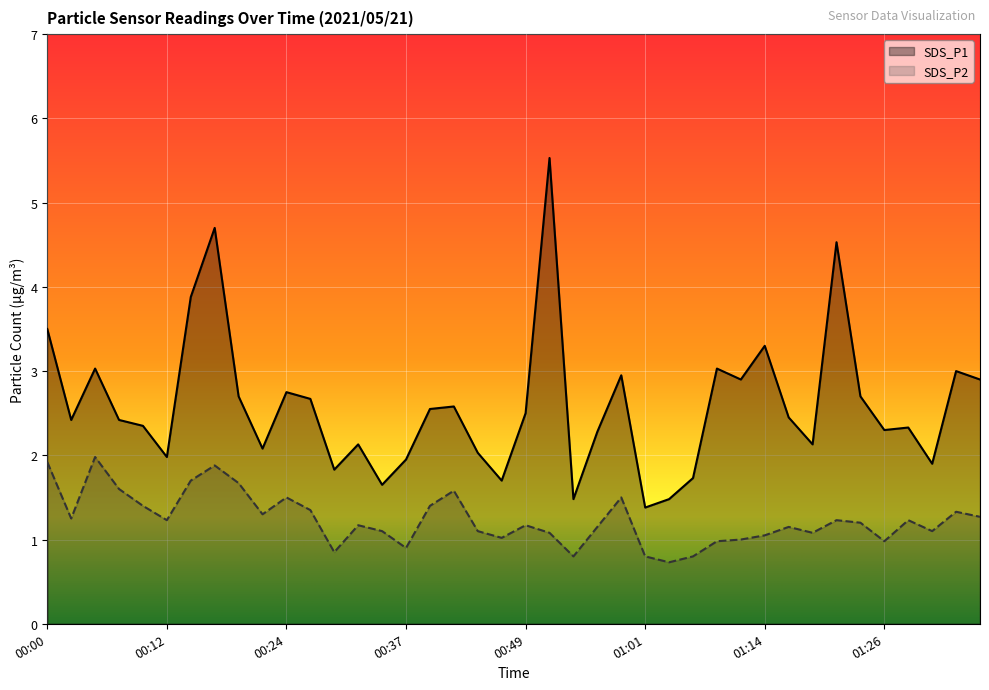

Is it true that SDS_P1 equals 2.1 at 00:32?

True